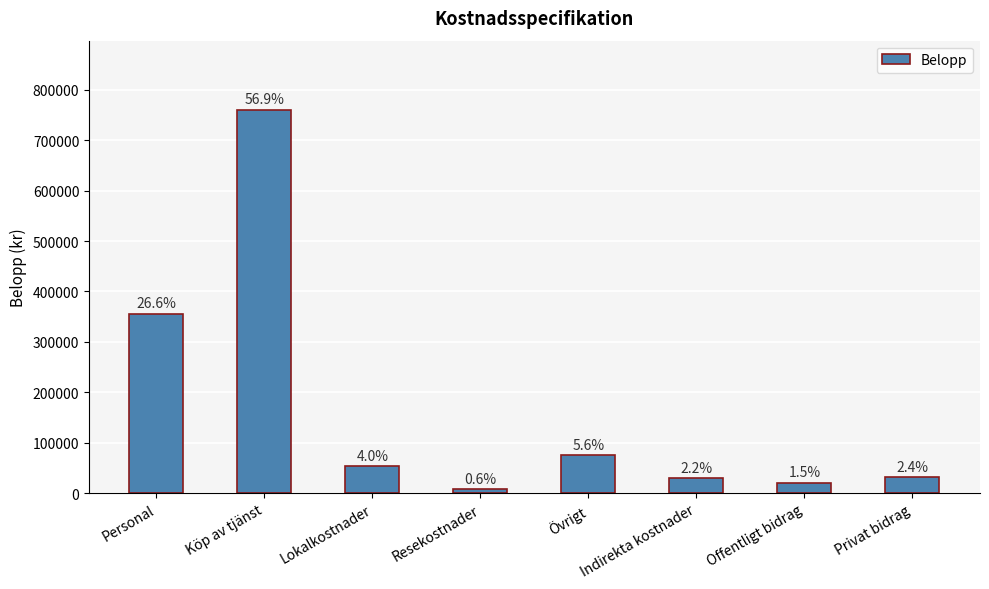

What is the minimum value shown in the chart?

8500